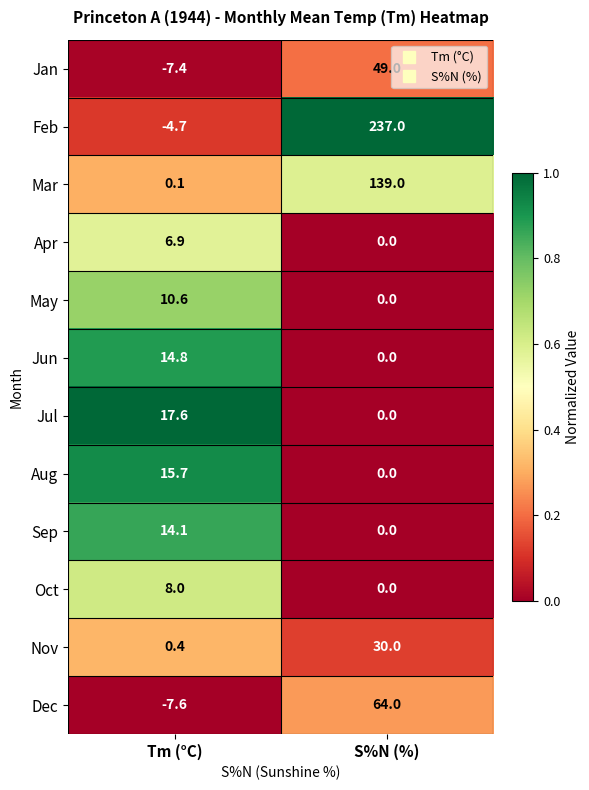

What is the difference between the highest and lowest values at Tm (°C)?

25.2